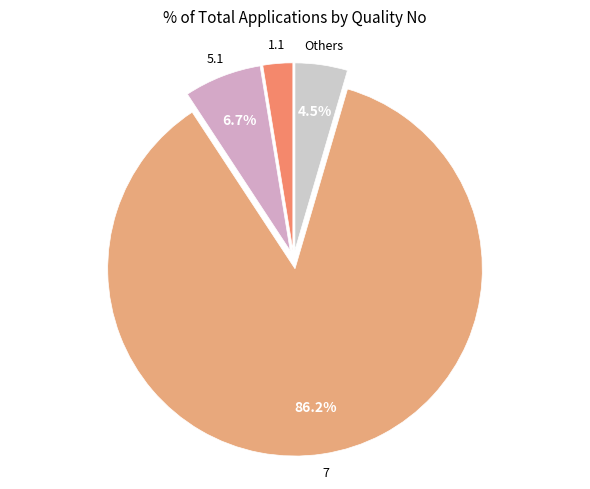

What is the majority slice?

7